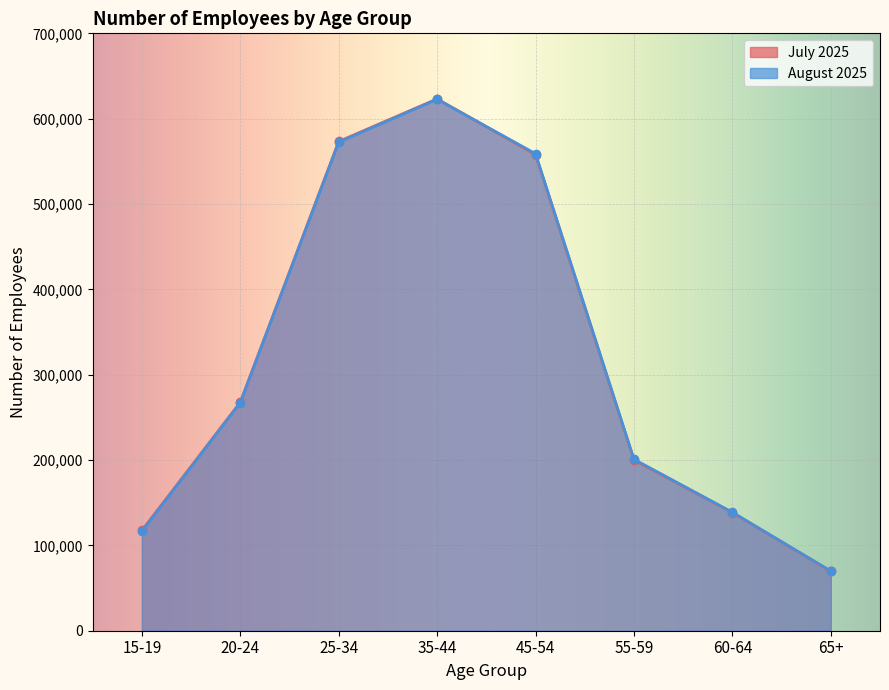

Rank the series by their maximum value, from lowest to highest.

August 2025, July 2025